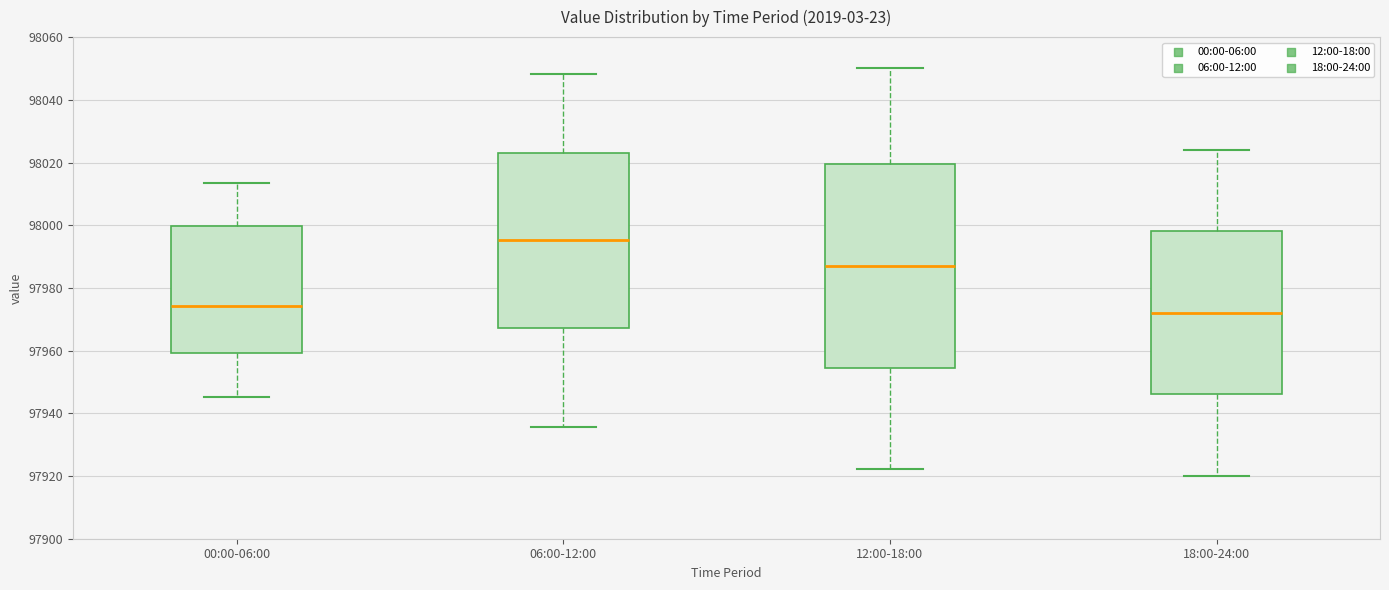

Reading left to right, read every box against the y-axis: the position of its median line, the range the box covers, and the ends of its whiskers. The values are not printed on the chart, so give them approximately, as read against the axis.

00:00-06:00: median 97974, box 97960 to 98000, whiskers 97946 to 98014
06:00-12:00: median 97996, box 97968 to 98024, whiskers 97936 to 98048
12:00-18:00: median 97988, box 97954 to 98020, whiskers 97922 to 98050
18:00-24:00: median 97972, box 97946 to 97998, whiskers 97920 to 98024